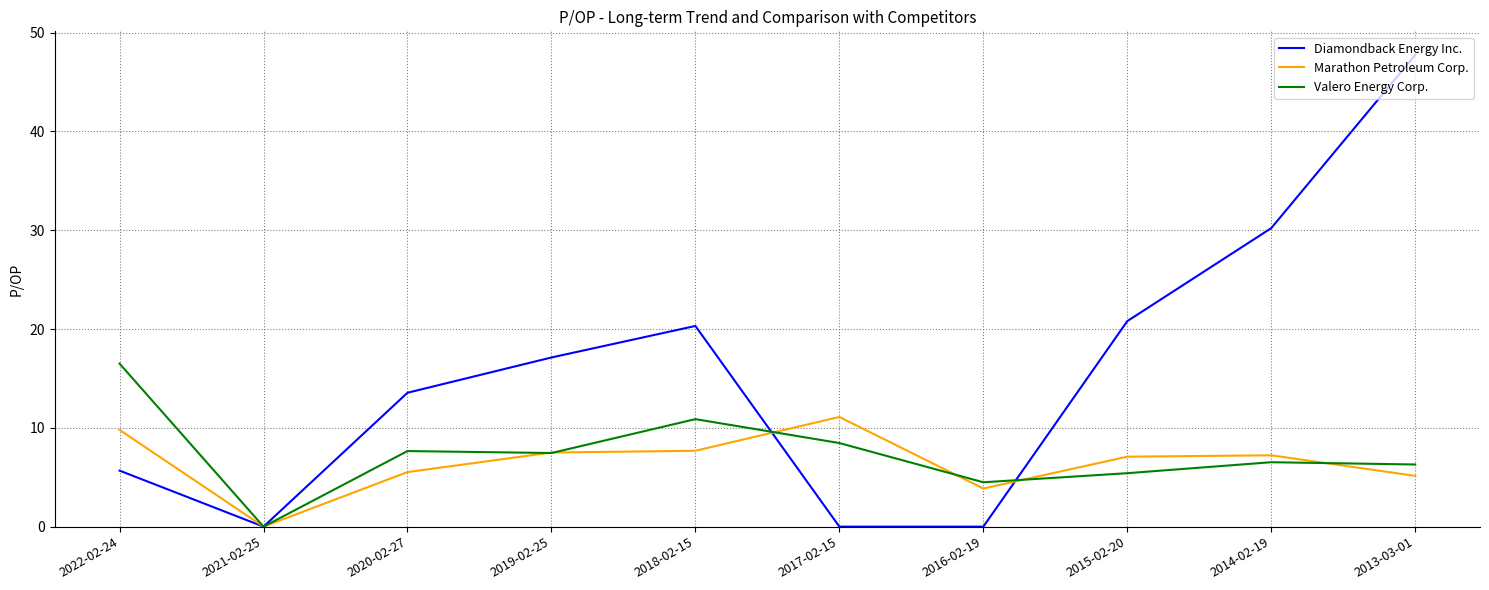

Does the chart display data point markers on the line(s)?

No